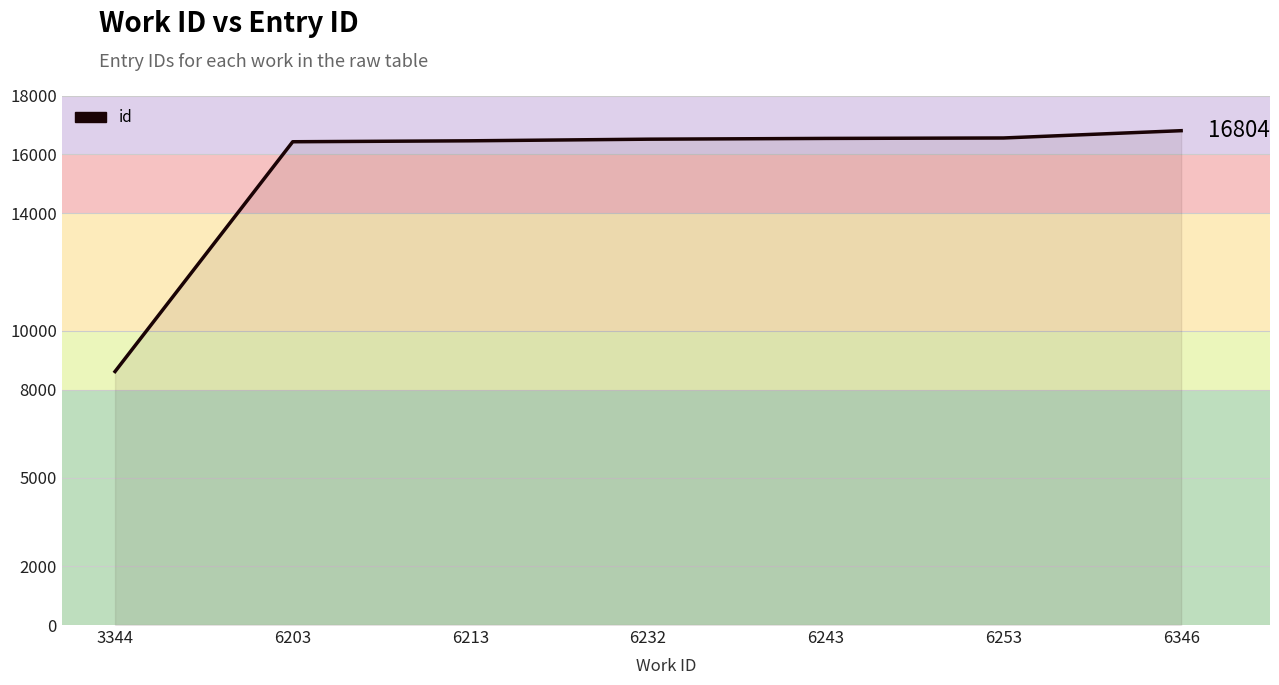

What is the difference between the second highest and minimum values?

7939